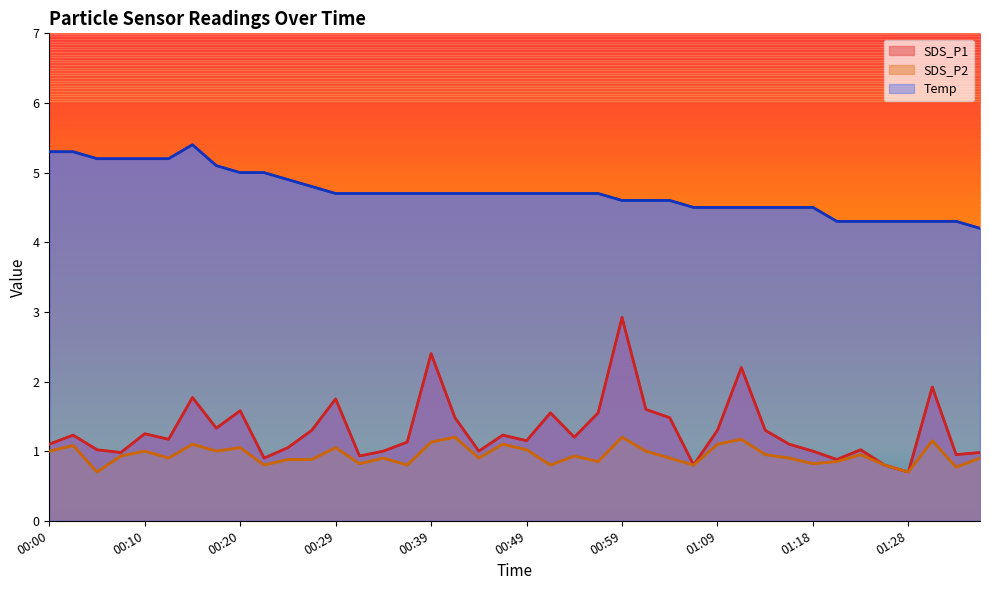

Rank the series by their maximum value, from lowest to highest.

SDS_P2, SDS_P1, Temp